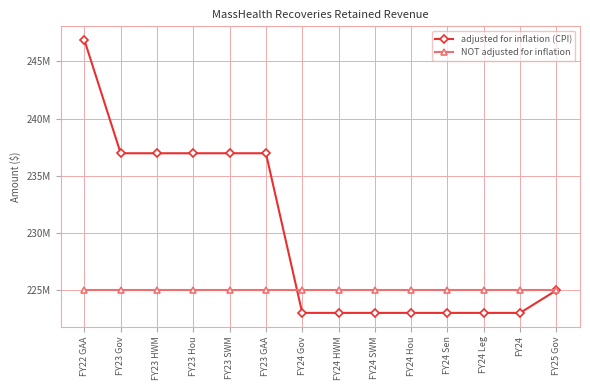

Reading left to right, transcribe all the data shown in this chart.

adjusted for inflation (CPI): 246860868	236967687	236967687	236967687	236967687	236967687	223028358	223028358	223028358	223028358	223028358	223028358	223028358	225000000
NOT adjusted for inflation: 225000000	225000000	225000000	225000000	225000000	225000000	225000000	225000000	225000000	225000000	225000000	225000000	225000000	225000000